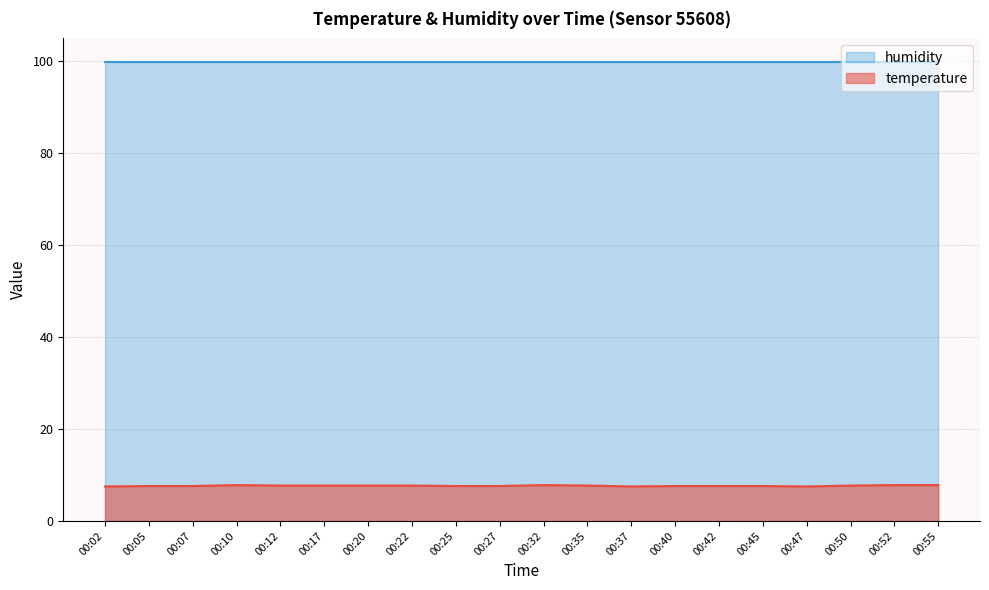

How many values are between 7 and 8?

20